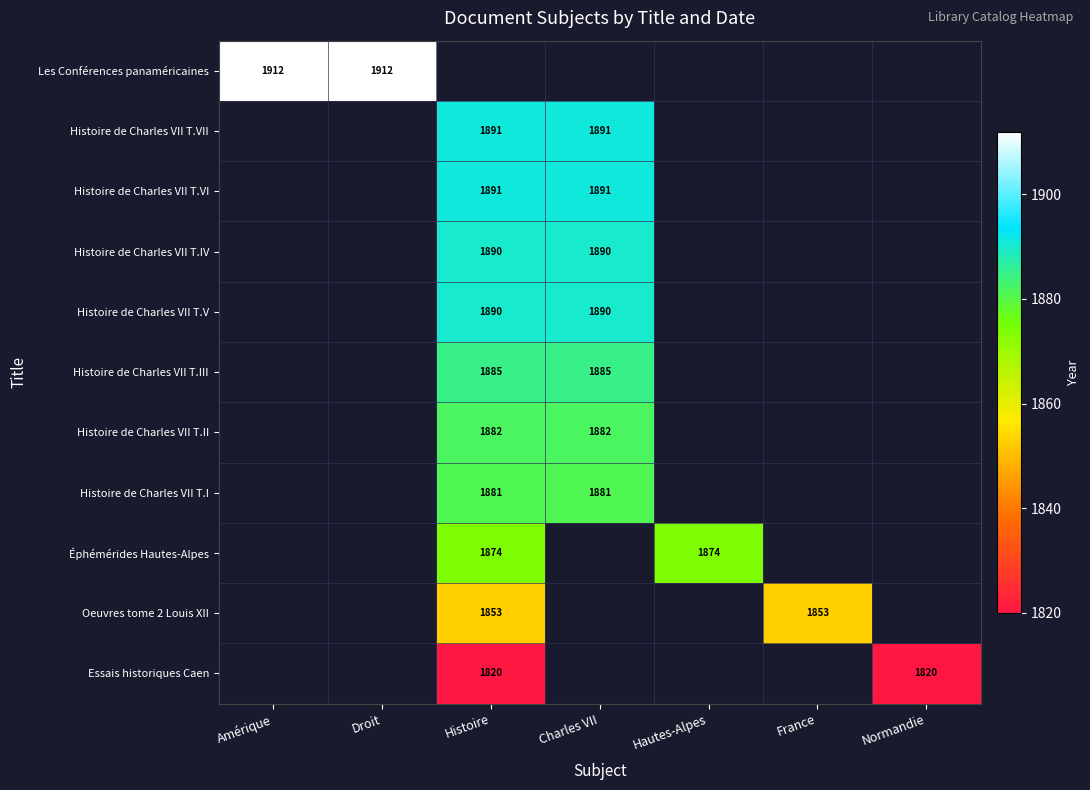

The Histoire de Charles VII T.VII series shows 2646.6 at Charles VII. True or false?

False